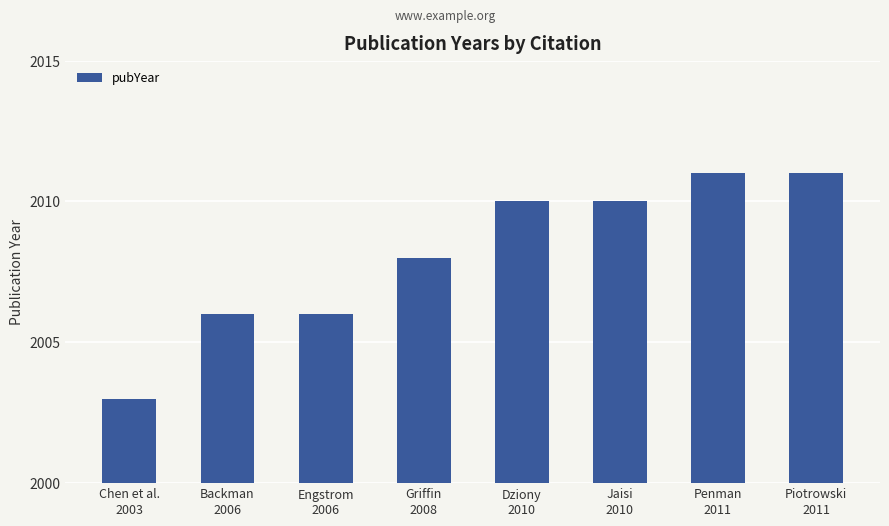

What is the difference between the maximum and minimum values?

8